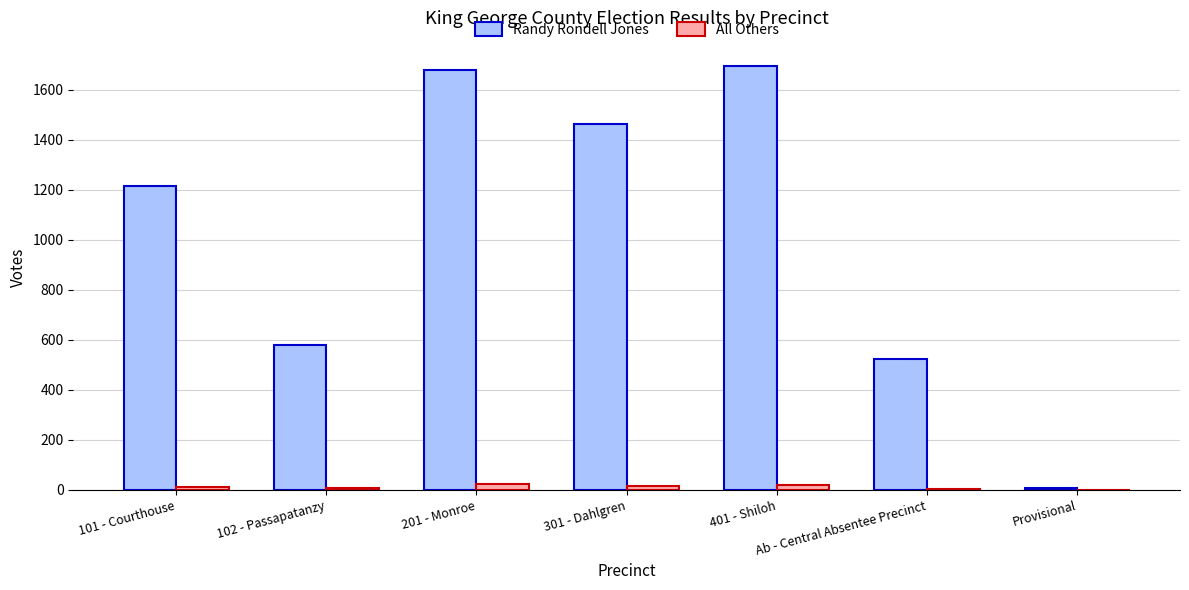

Is the value of Randy Rondell Jones at 201 - Monroe greater than the value of All Others at Provisional?

Yes